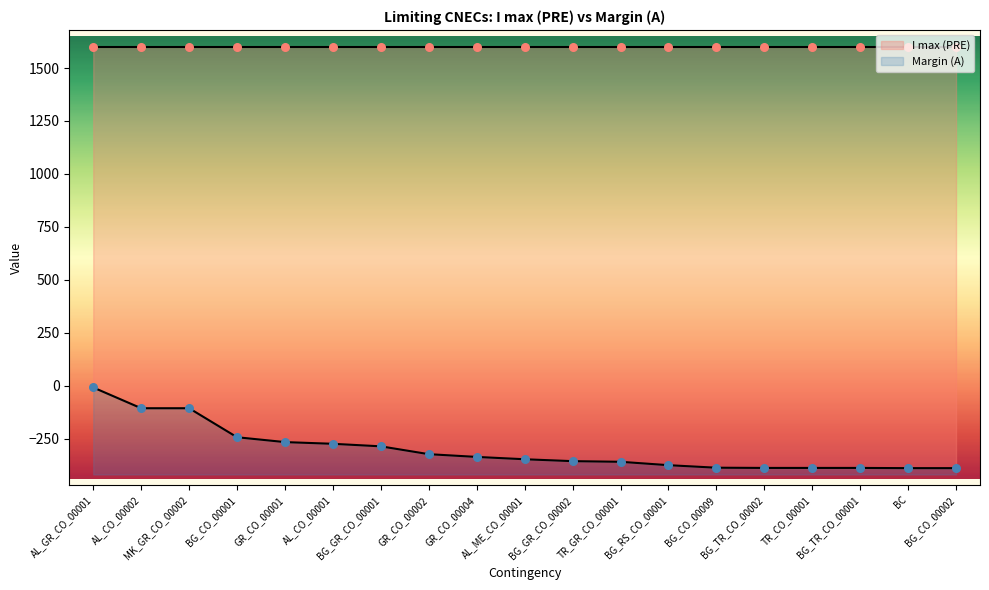

What is the change in value from TR_GR_CO_00001 to BG_TR_CO_00001?

-29